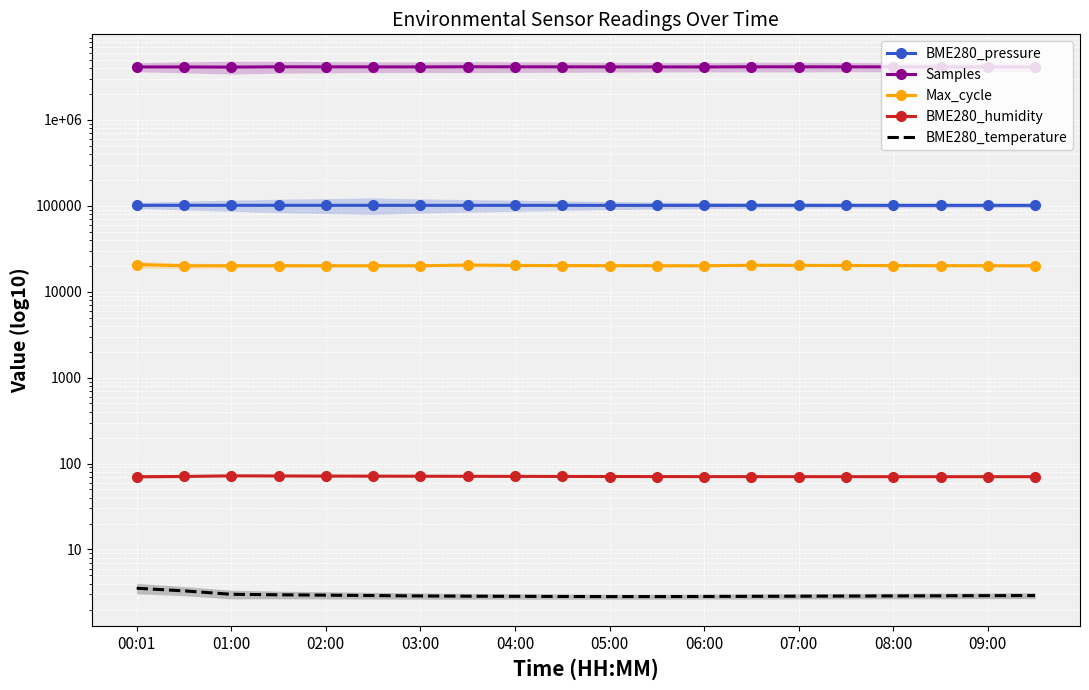

List the series in order of their peak value, lowest first.

BME280_temperature, BME280_humidity, Max_cycle, BME280_pressure, Samples